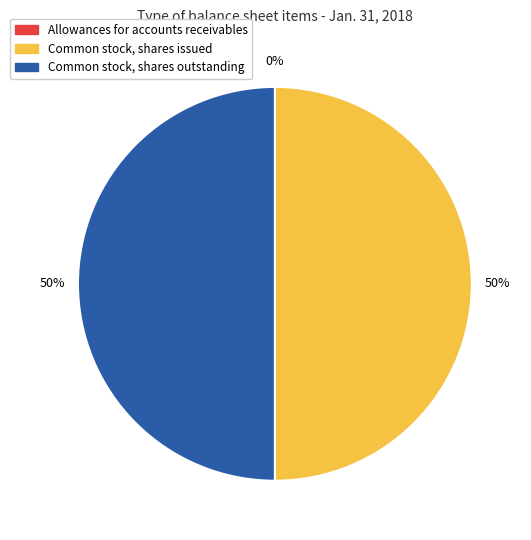

Is the sum of Common stock, shares outstanding and Common stock, shares issued greater than half?

Yes